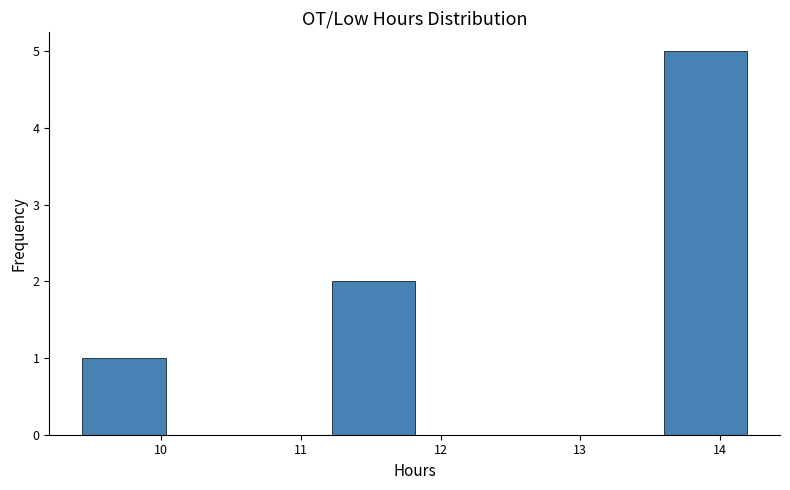

What is the height of the bar covering 13.6 to 14.2 on the x-axis? Neither the bar edges nor the heights are printed on the chart, so give them approximately, as read against the axes.

5